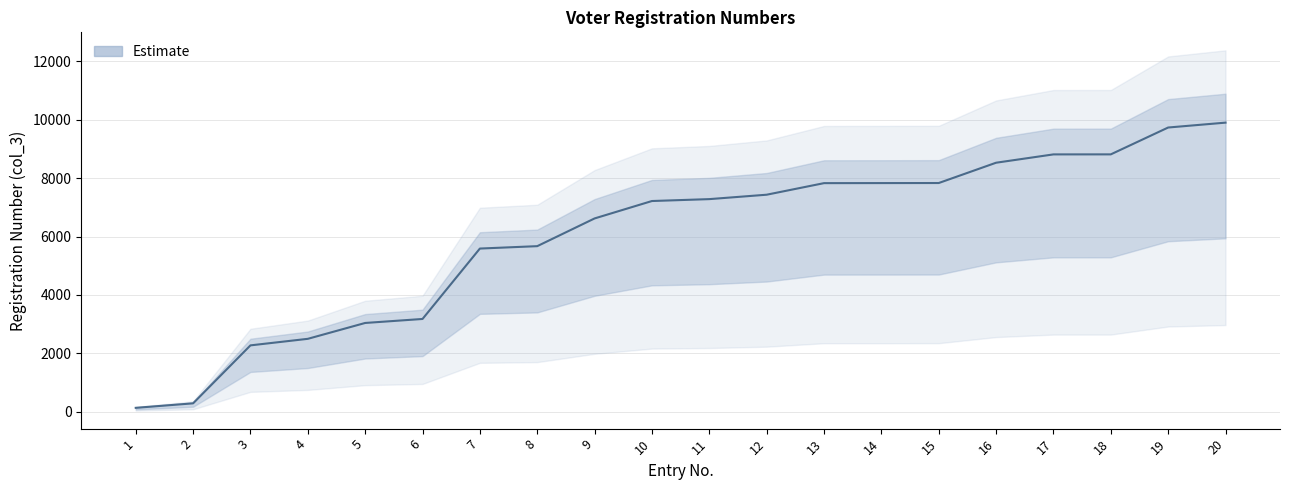

How many series are shown in this chart?

1